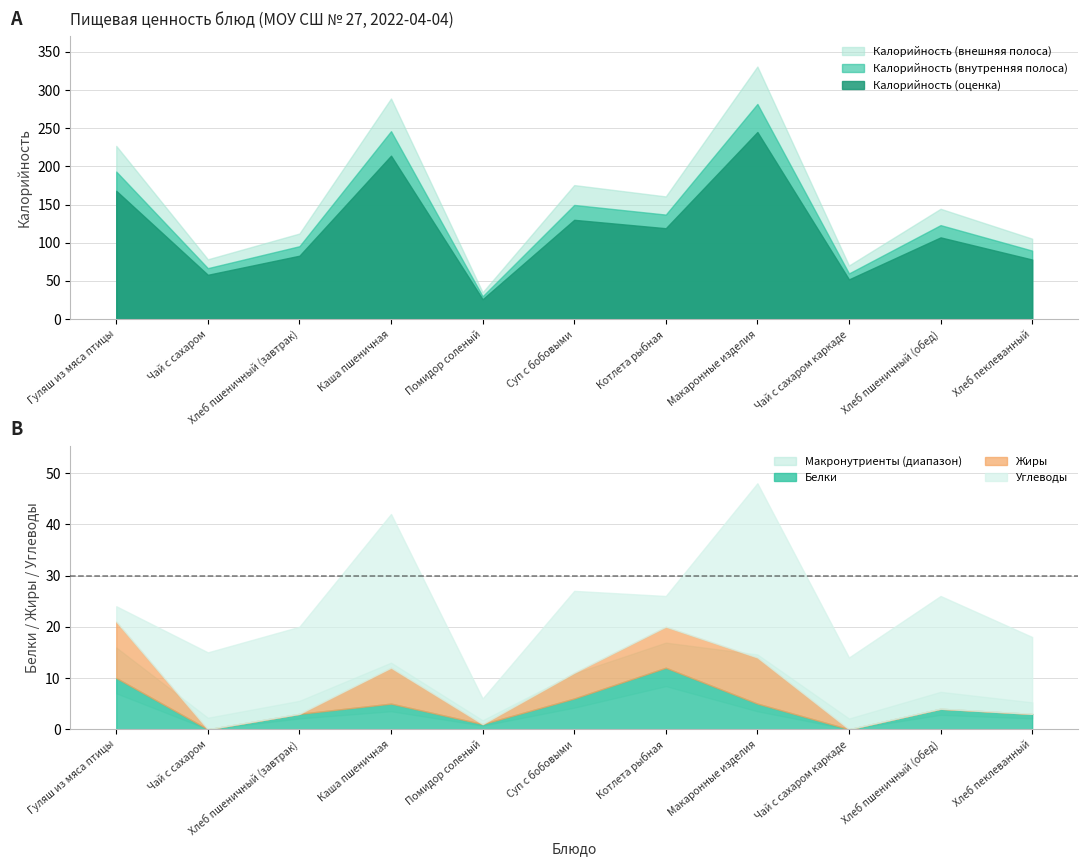

Is the value of Калорийность at Гуляш из мяса птицы greater than the value of Белки at Котлета рыбная?

Yes